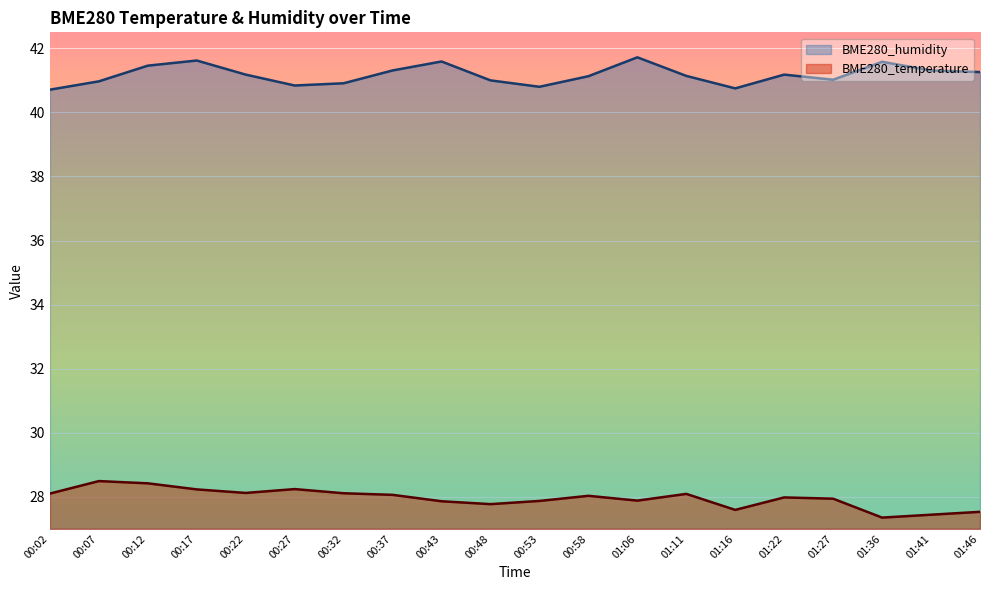

At which label is BME280_temperature closest to 27?

01:36